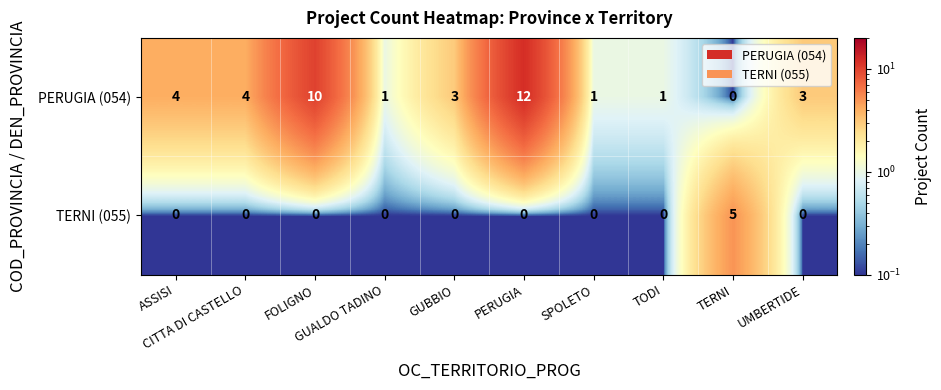

How many data points does each series have?

10